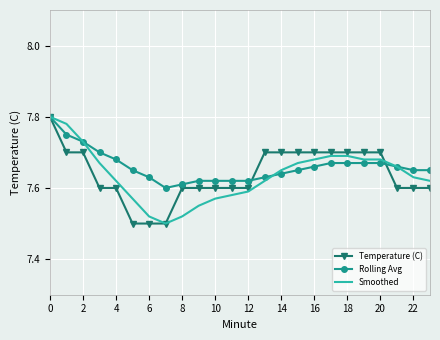

How many categories are shown in the chart?

24